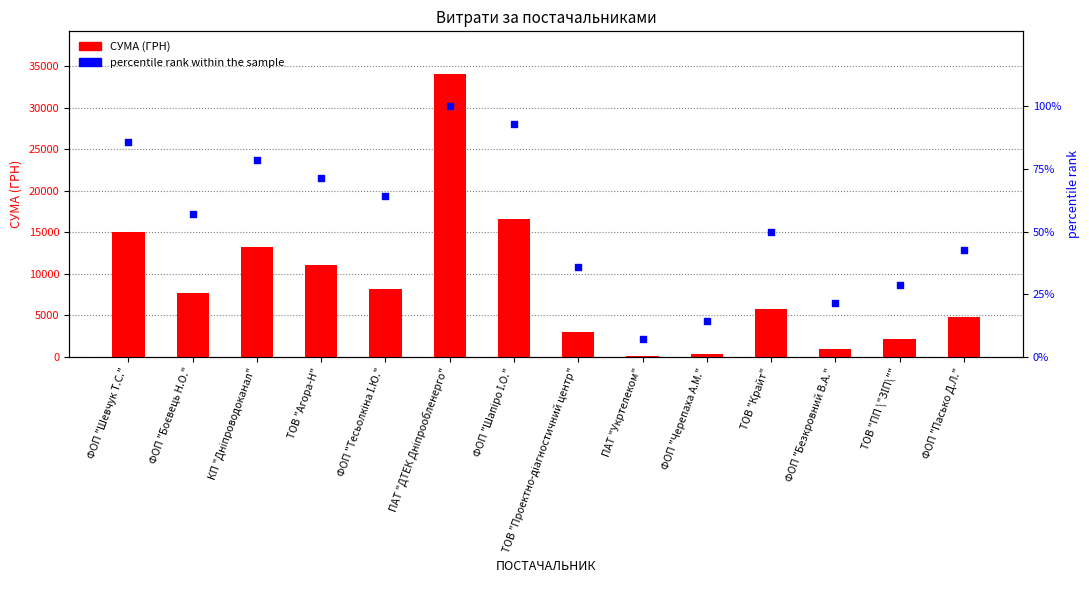

At which category is the sum across all series the highest?

ПАТ "ДТЕК Дніпрообленерго"